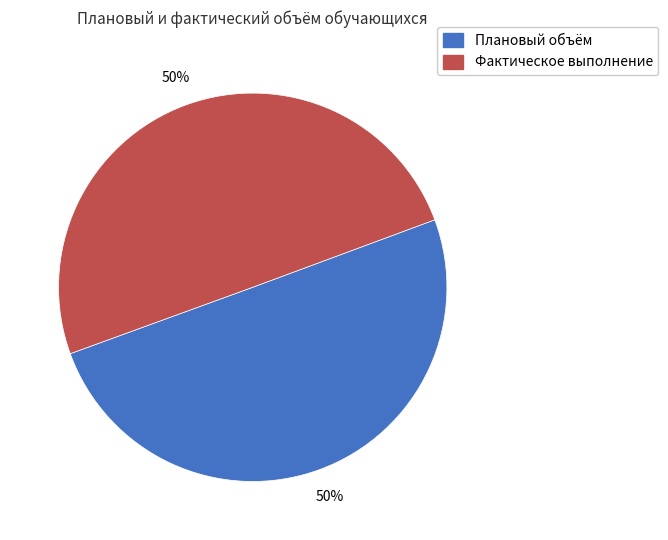

To the nearest percent, what is the average slice percentage?

50%